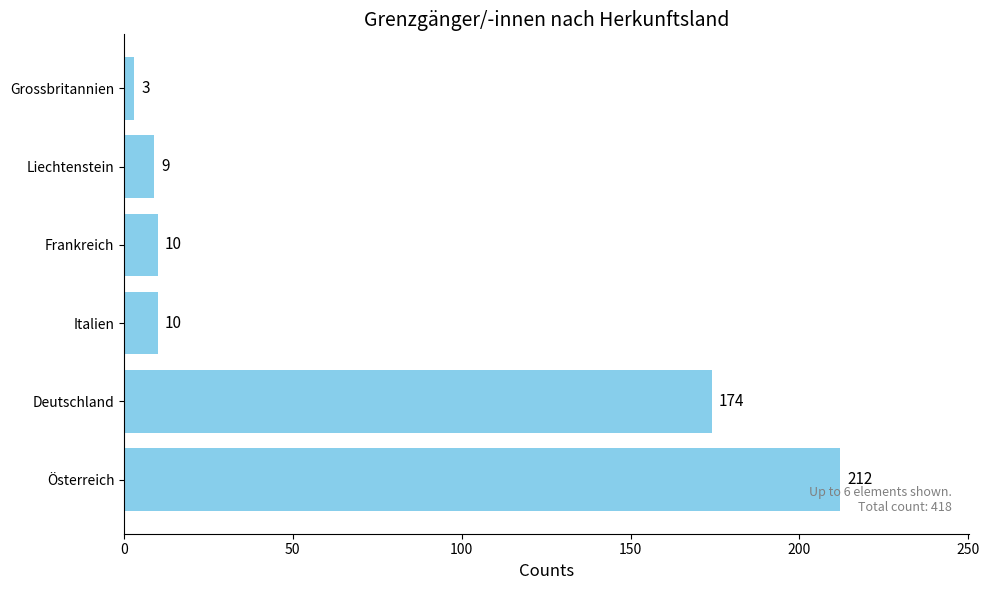

Reading top to bottom, list all the values displayed in this chart.

Grossbritannien=3	Liechtenstein=9	Frankreich=10	Italien=10	Deutschland=174	Österreich=212